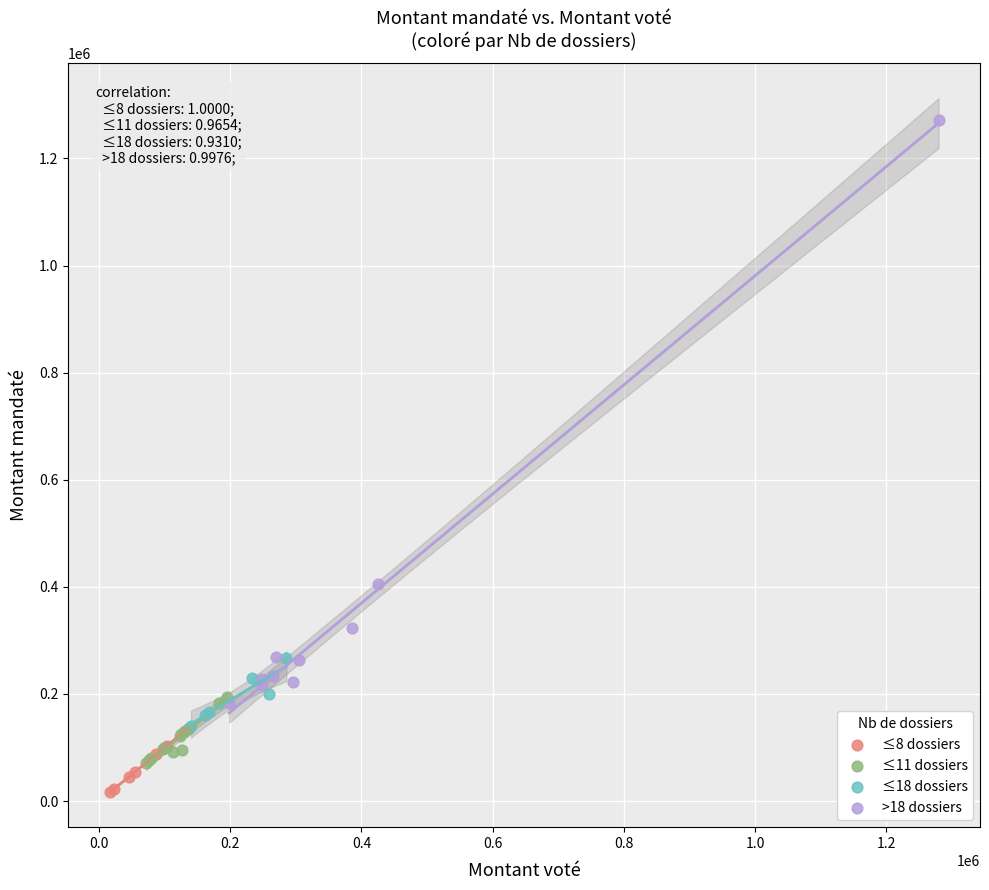

Which series contains the highest Y value?

>18 dossiers